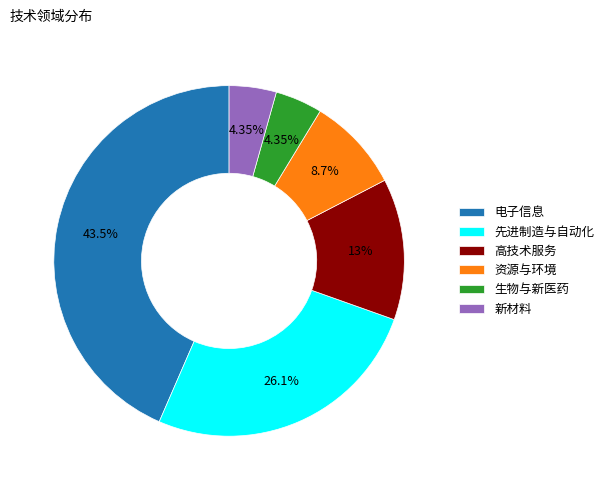

Is 生物与新医药 the majority of the pie?

No